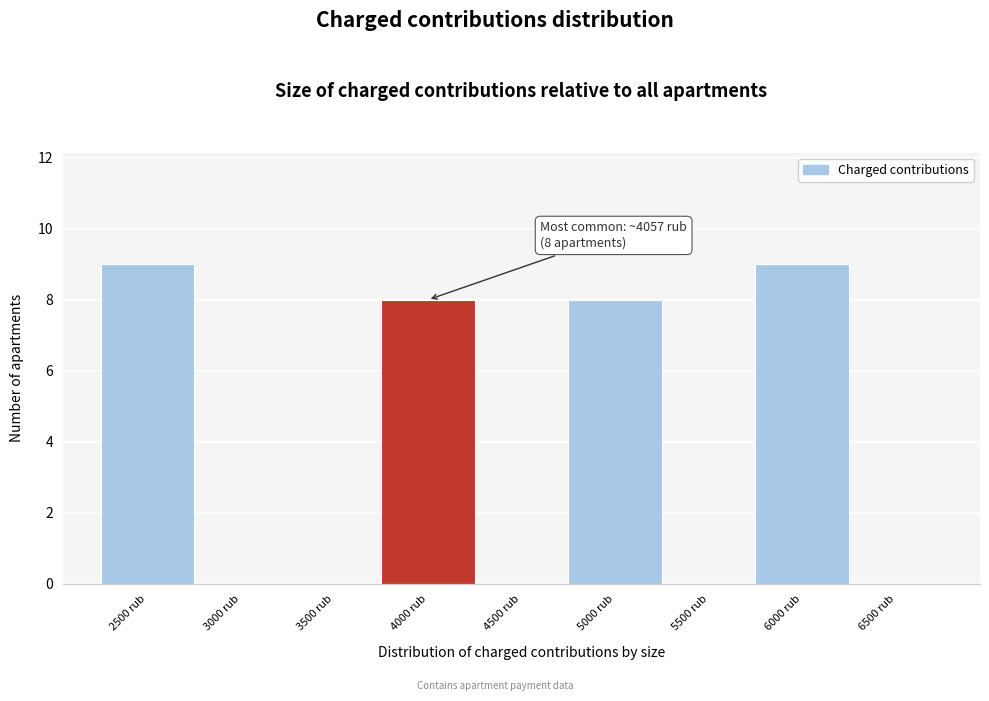

Reading right to left, transcribe all the data shown in this chart.

6500 rub=0	6000 rub=9	5500 rub=0	5000 rub=8	4500 rub=0	4000 rub=8	3500 rub=0	3000 rub=0	2500 rub=9